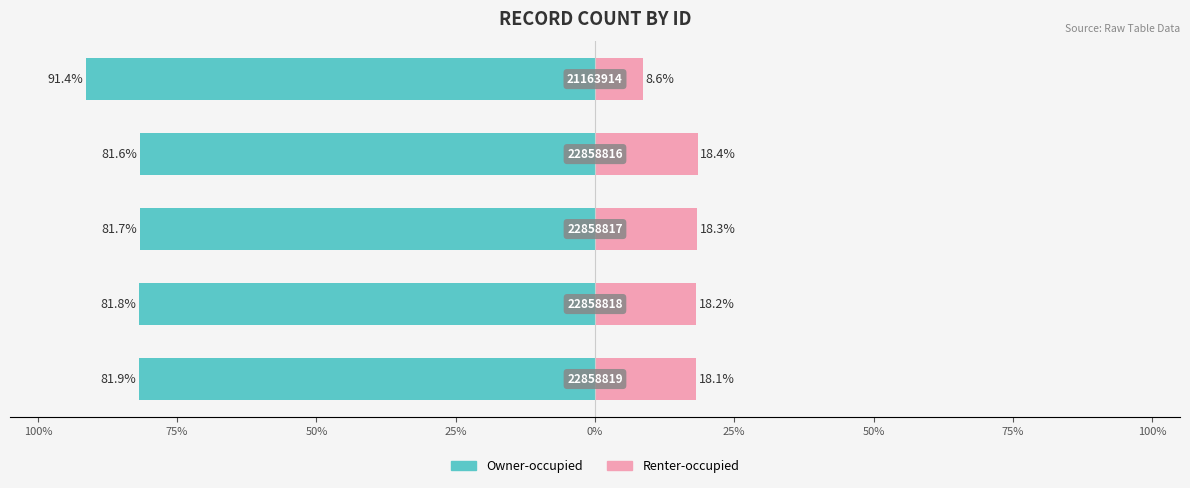

At how many categories does at least one series exceed -59?

5